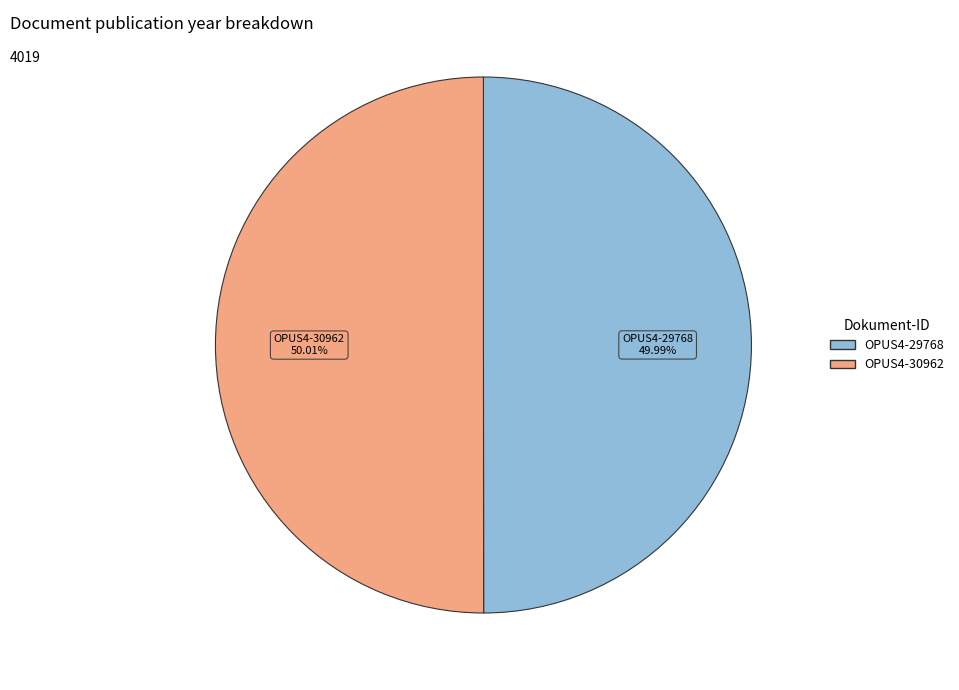

Is there any slice that represents more than half of the pie?

Yes